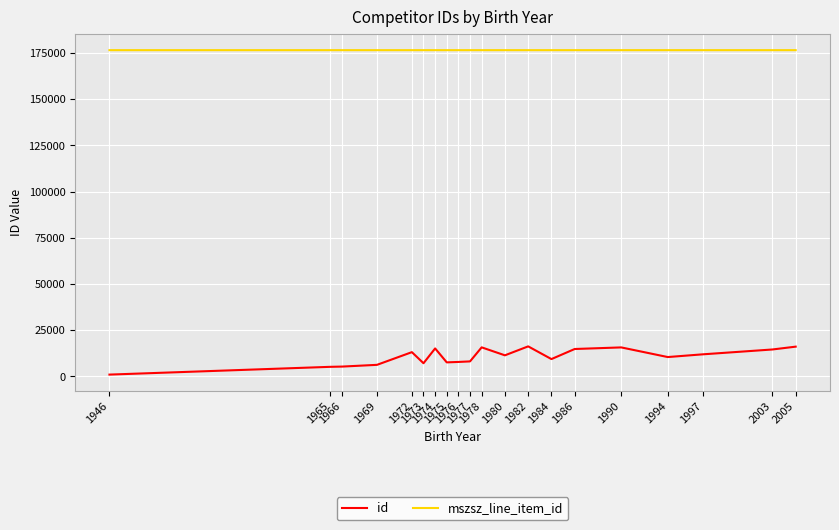

What is the greatest value displayed?

176473